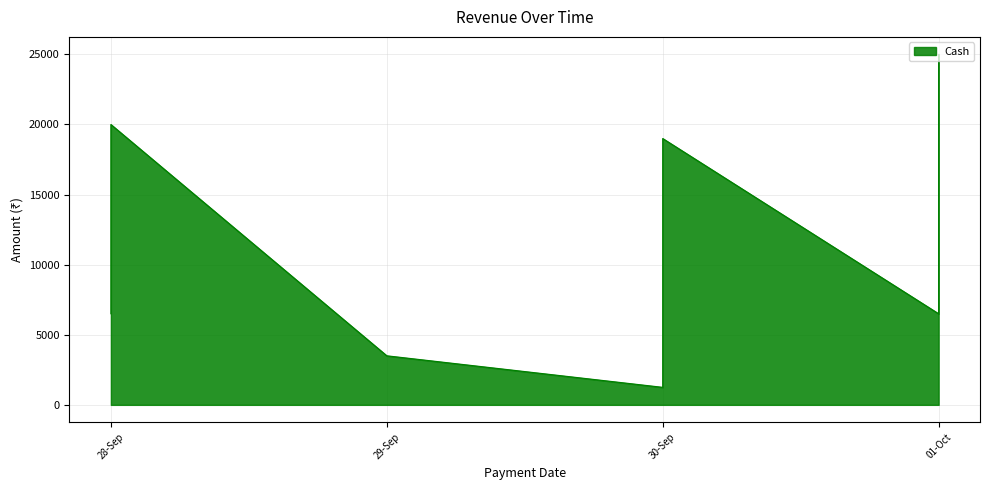

What is the sum of the Cash values at 30-09-2024 and 28-09-2024?

17799